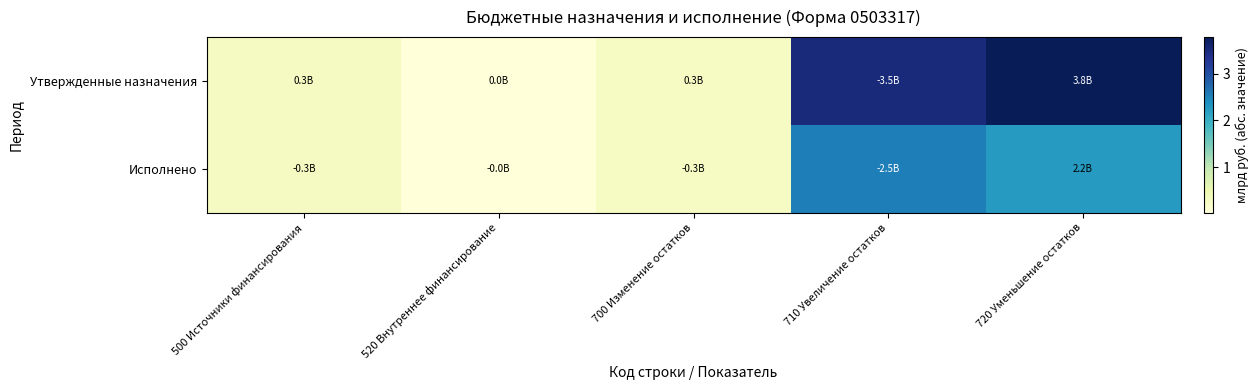

How many data points does each series have?

5